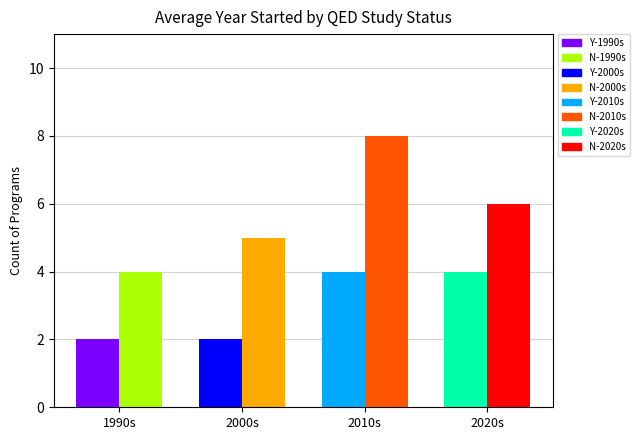

At which category is the sum across all series the highest?

2010s